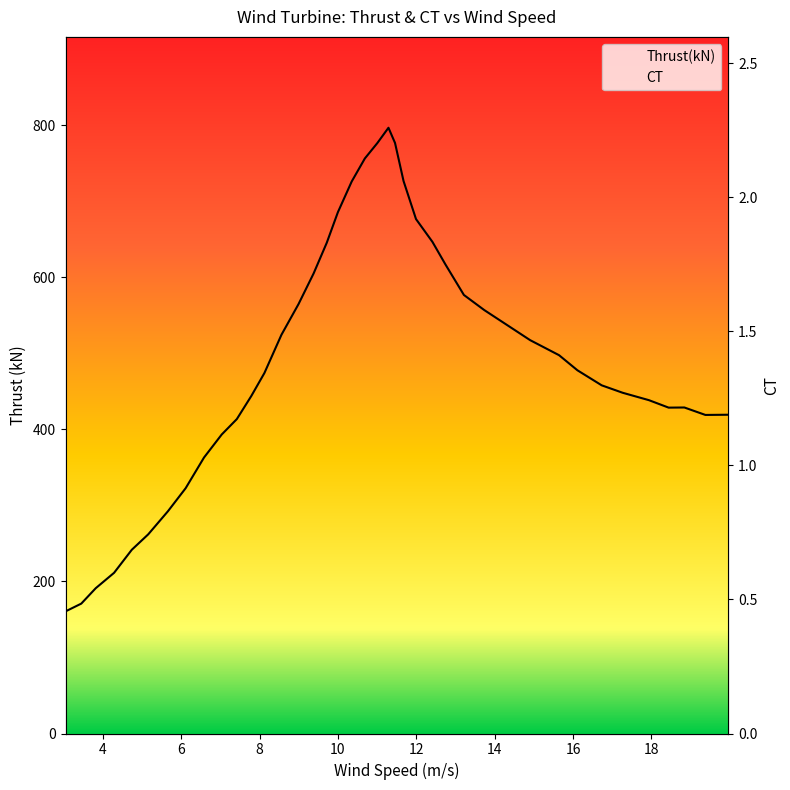

True or false: CT has more than 2 interior local peaks.

False